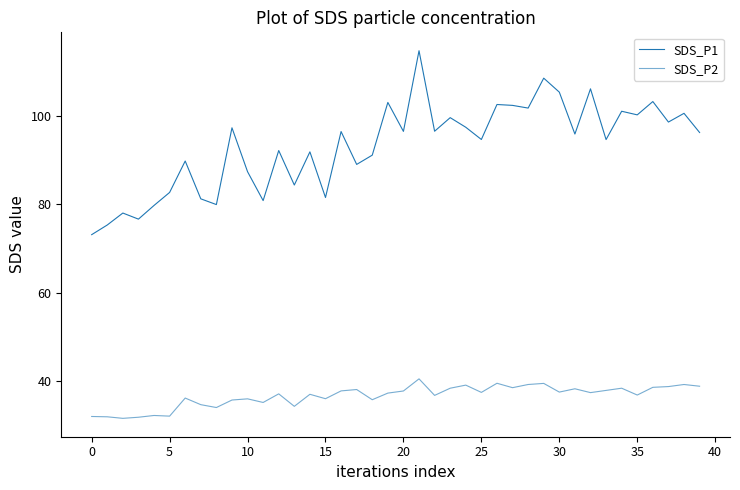

True or false: SDS_P2 and SDS_P1 cross at least once.

False